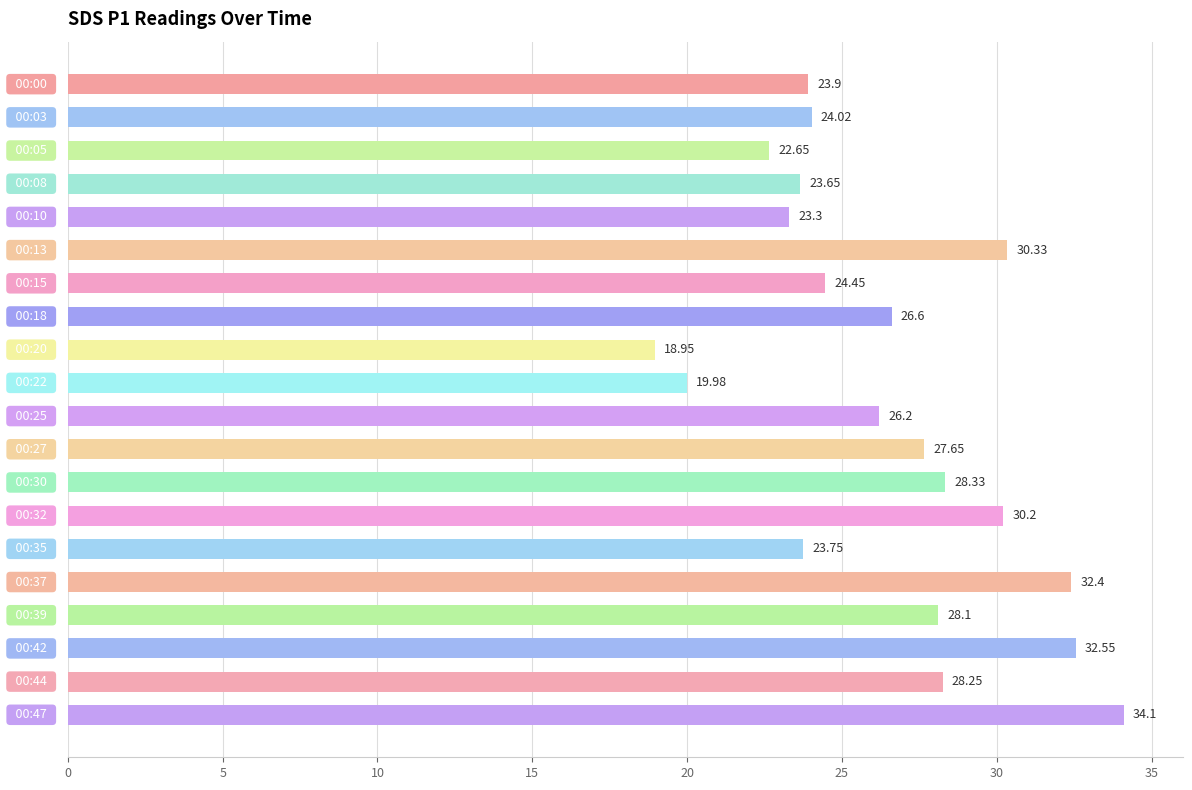

What is the difference between the maximum and second lowest values?

14.1